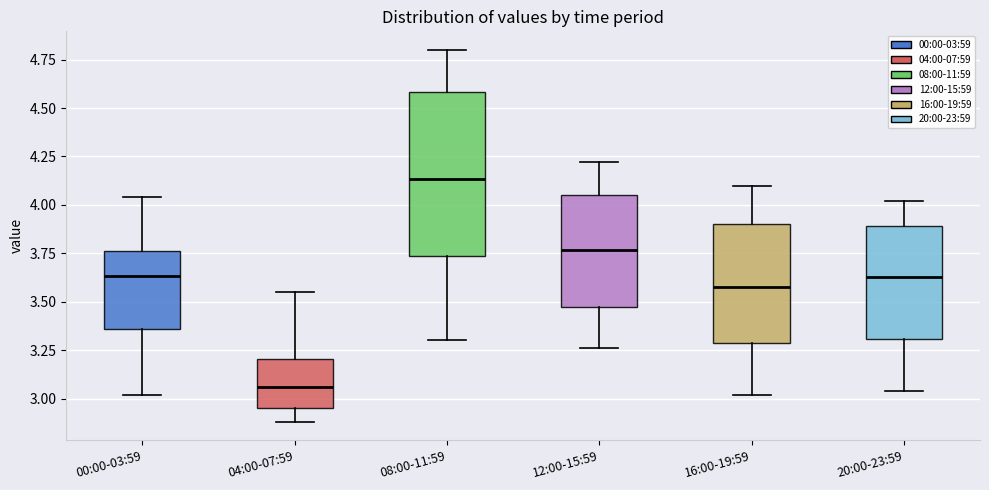

Where does the upper whisker of the box for 20:00-23:59 end on the y-axis? The values are not printed on the chart, so give them approximately, as read against the axis.

4.00